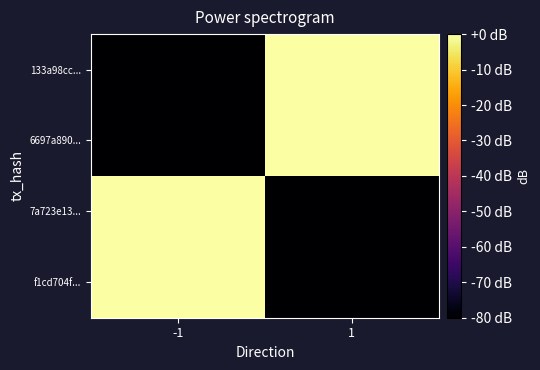

How many data points does each series have?

2